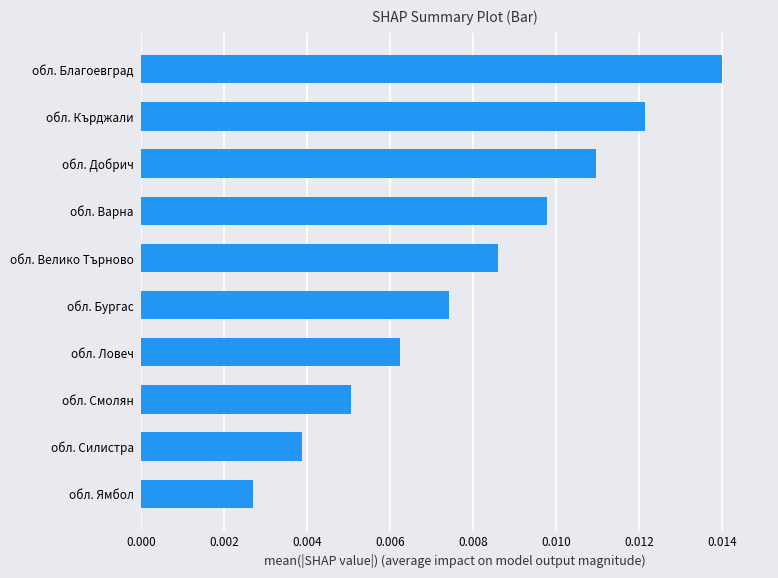

Rank the categories by value from lowest to highest.

обл. Ямбол, обл. Силистра, обл. Смолян, обл. Ловеч, обл. Бургас, обл. Велико Търново, обл. Варна, обл. Добрич, обл. Кърджали, обл. Благоевград